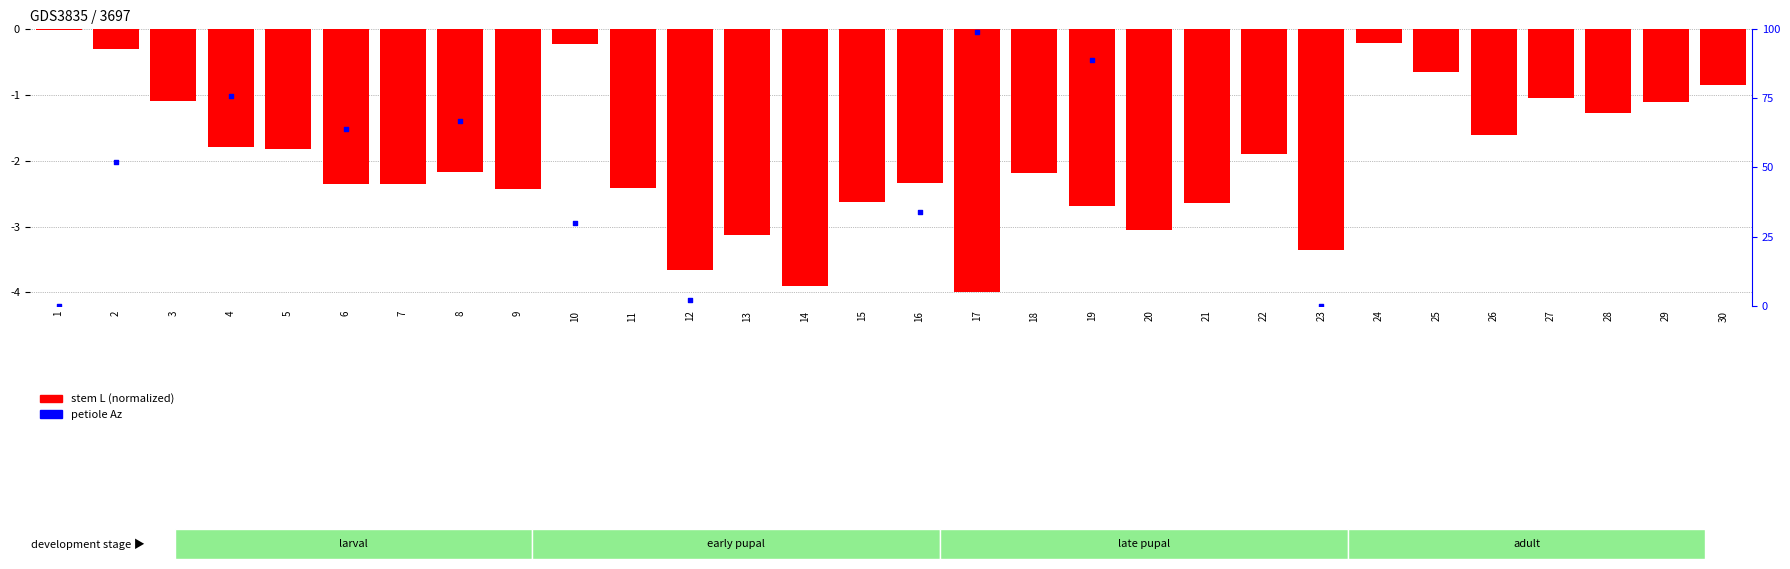

What are all the series names shown in the legend?

stem L (normalized), petiole Az